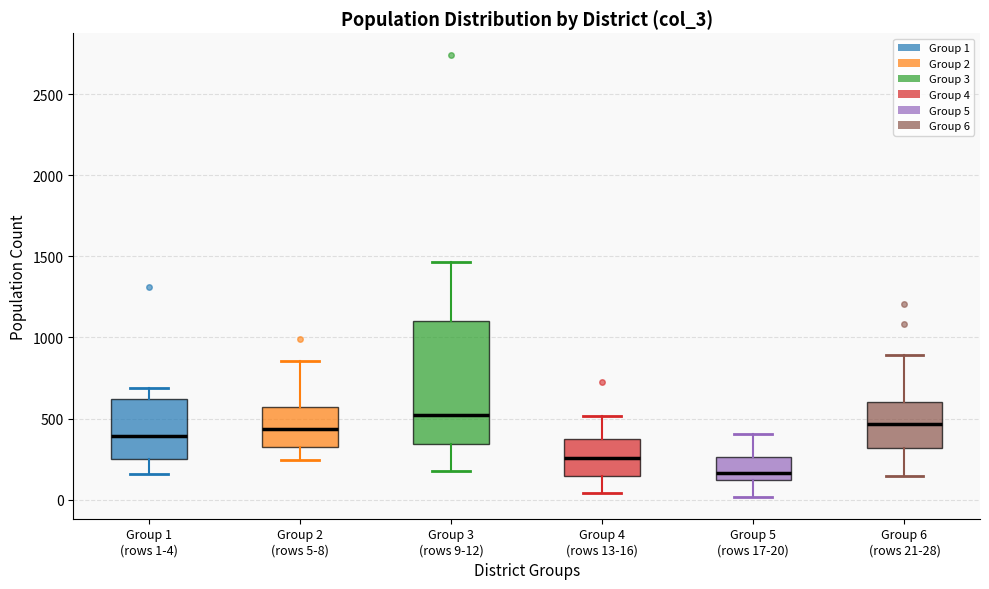

Comparing the boxes themselves (not the whiskers), which one is the tallest?

Group 3 (rows 9-12)